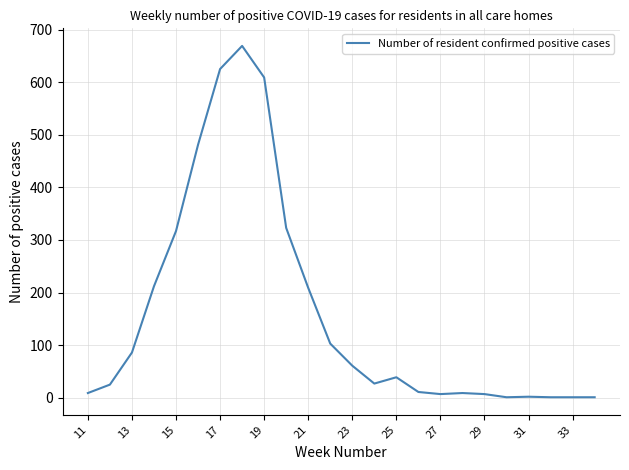

What is the greatest value displayed?

669